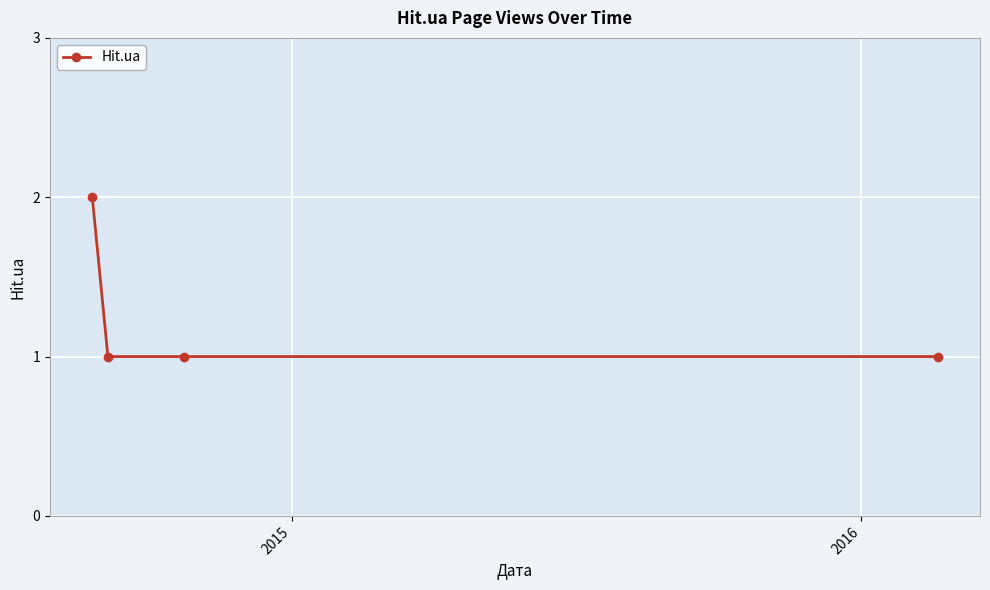

Count the number of data series in this chart.

1